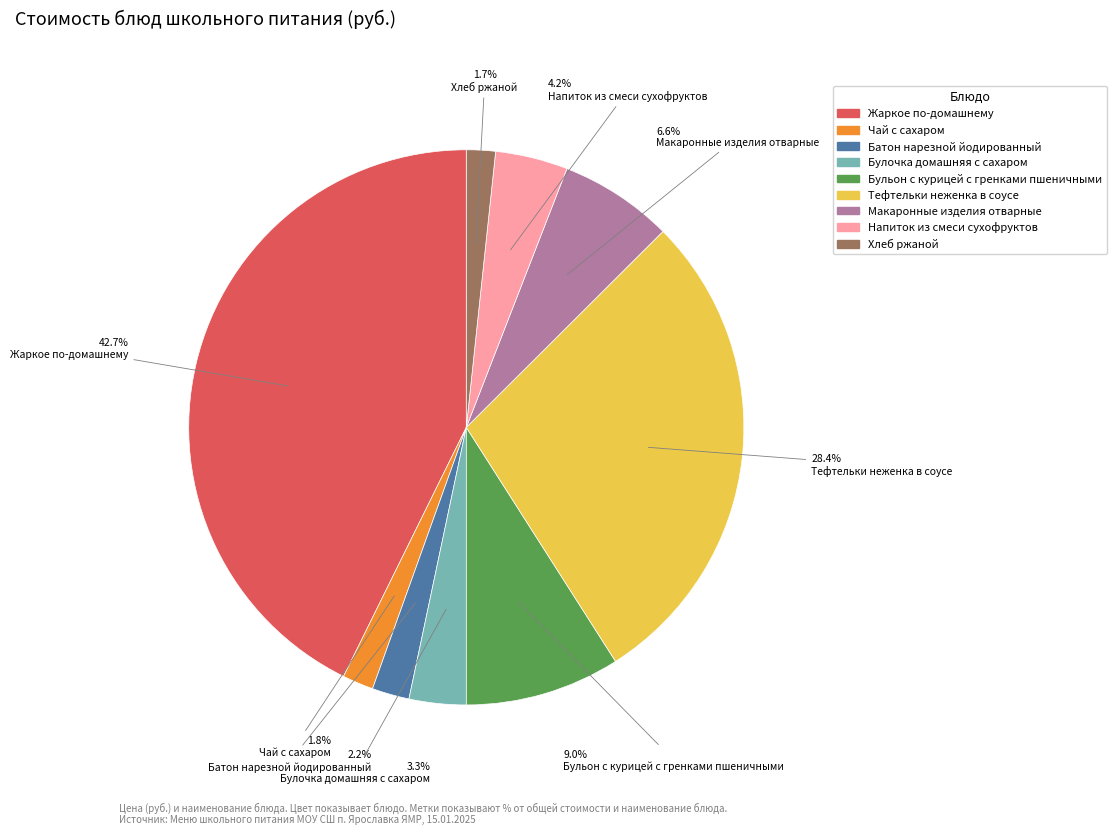

Which has a higher value, Жаркое по-домашнему or Батон нарезной йодированный?

Жаркое по-домашнему